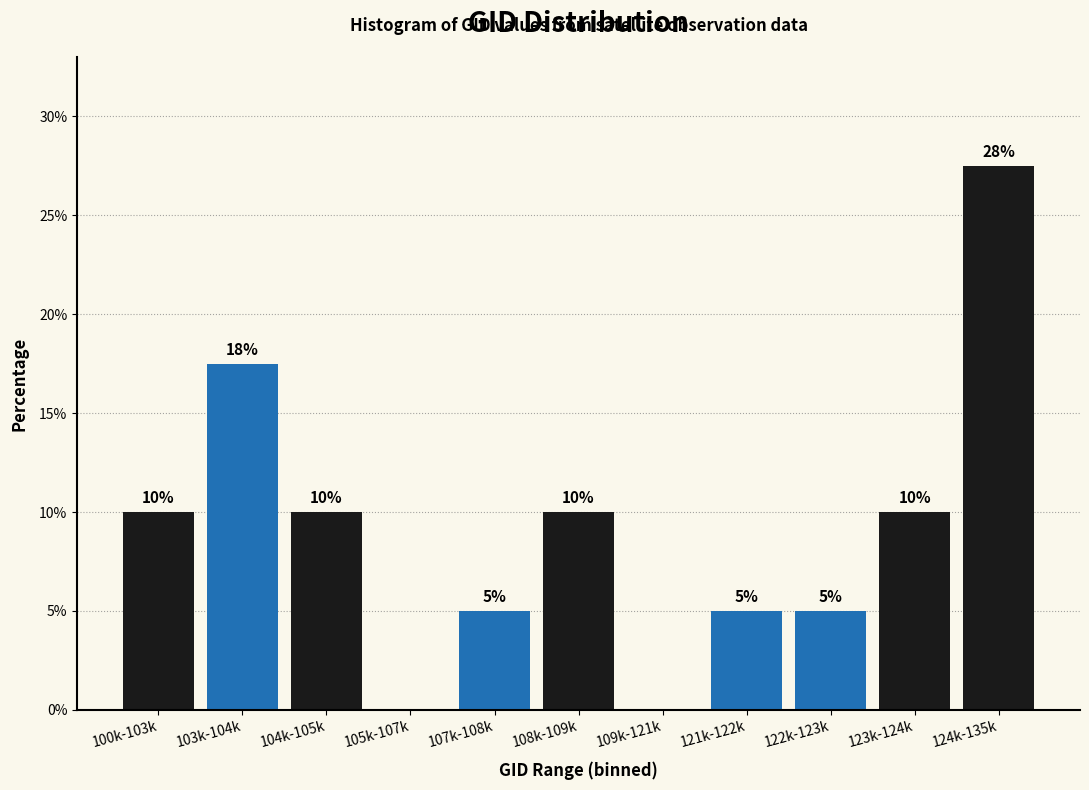

The chart shows a value of 14.8 at 104k-105k. True or false?

False